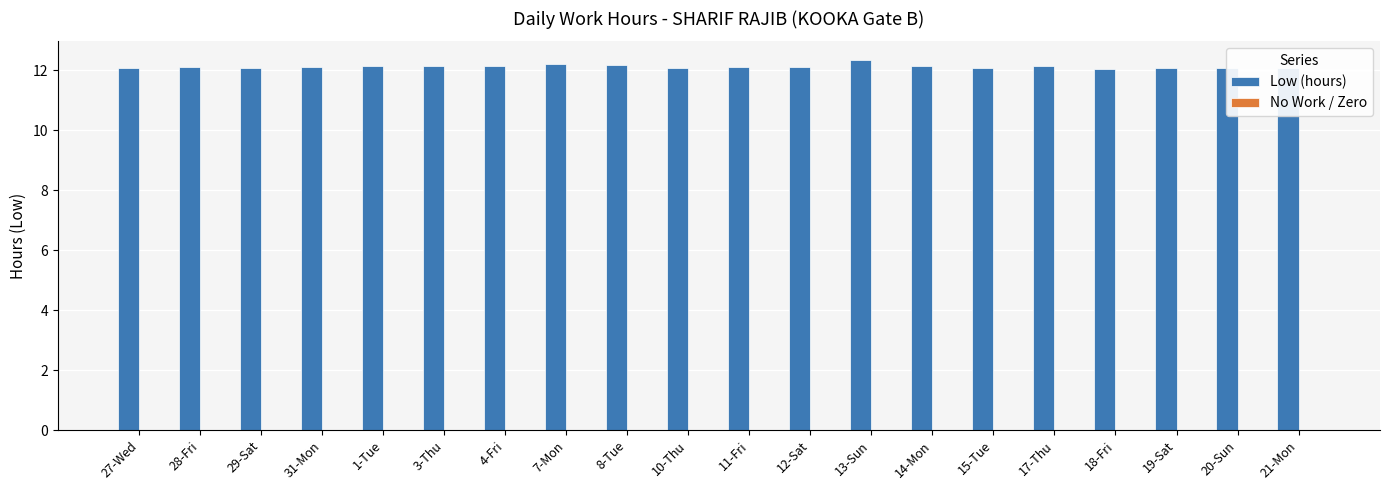

True or false: the data shows 12.2 at 8-Tue.

True